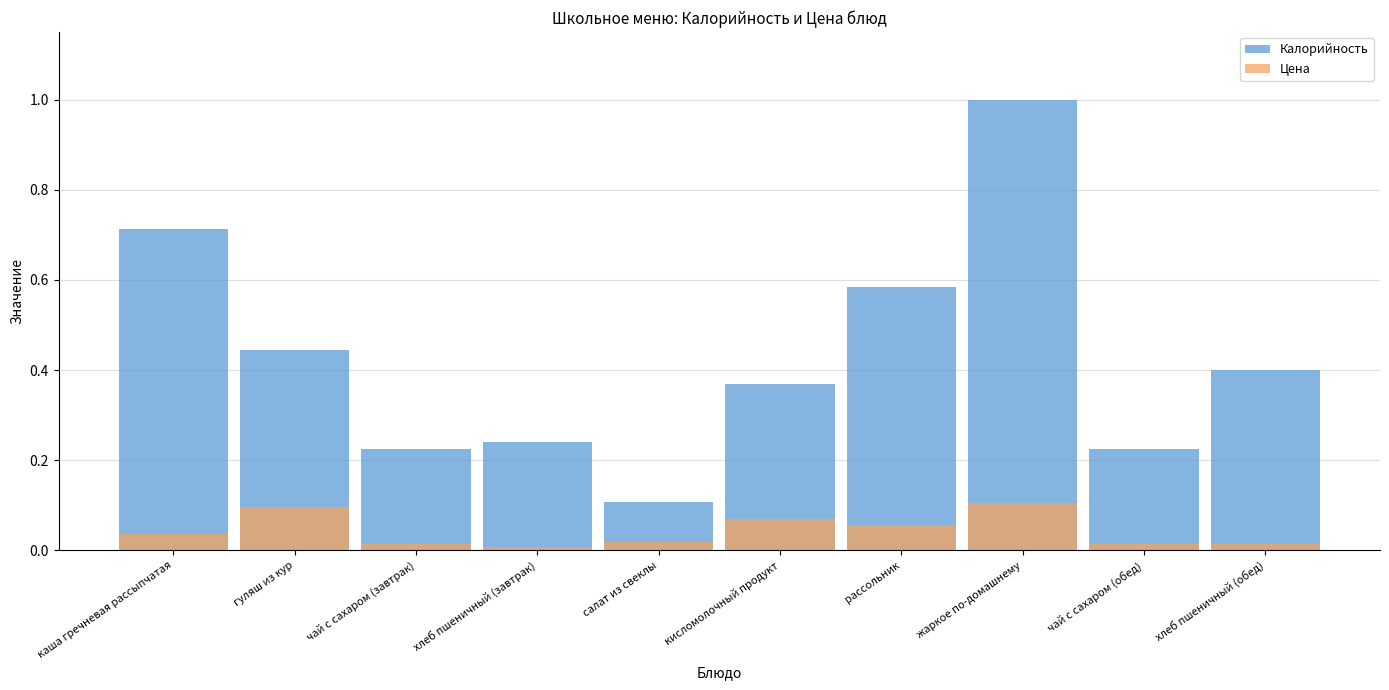

The value of Цена at хлеб пшеничный (завтрак) is 0.0. True or false?

True